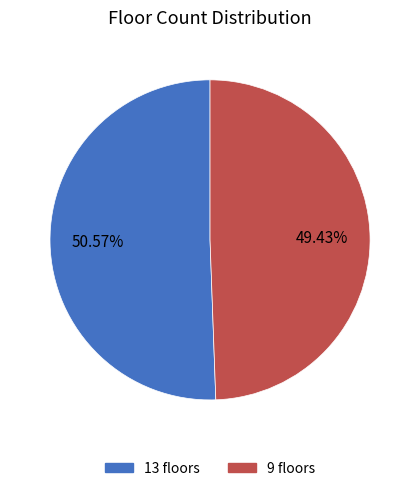

Rank the categories by value from lowest to highest.

9, 13